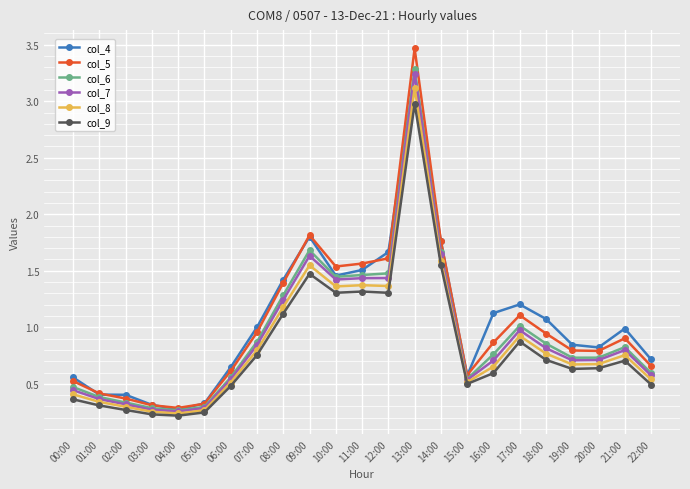

Which series has the largest range (max minus min)?

col_5